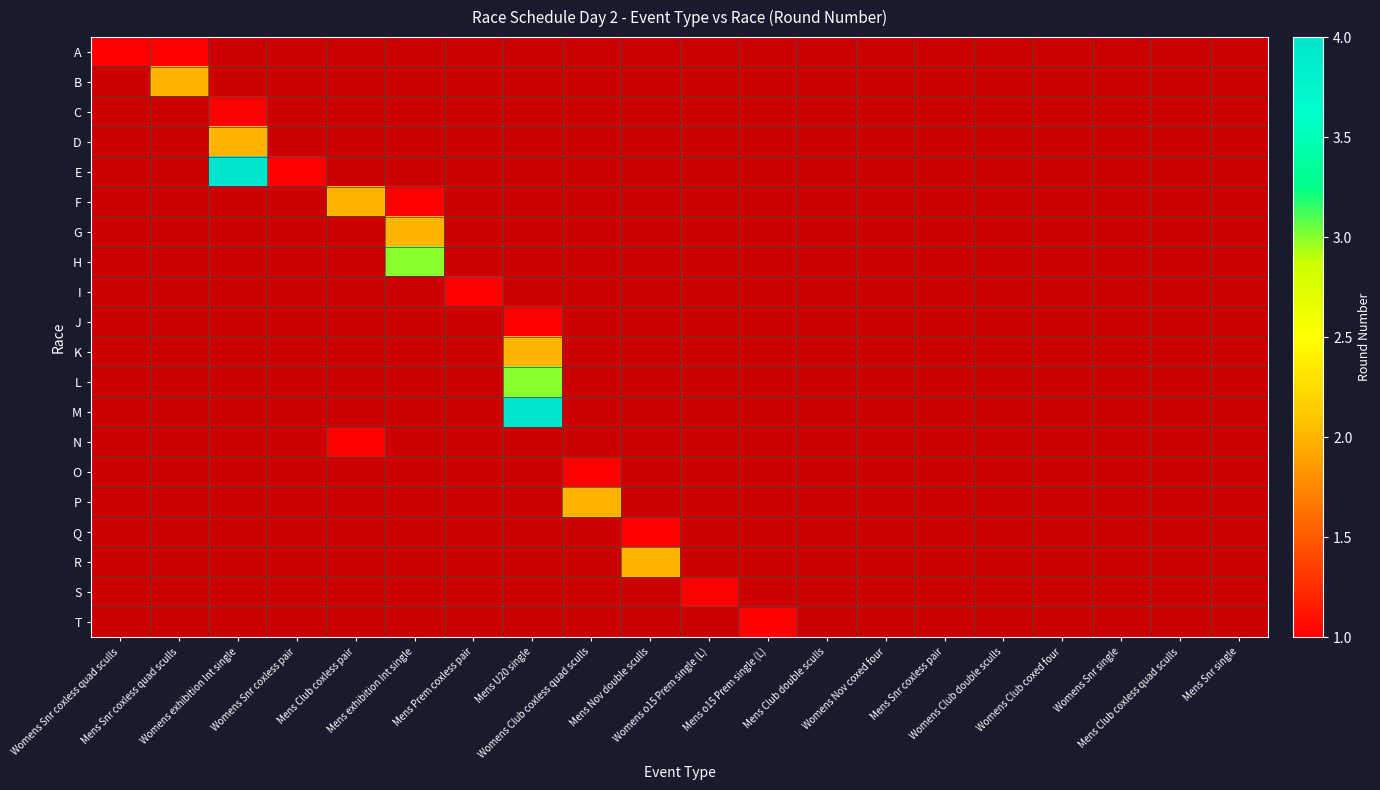

Rank the series at Mens Snr coxless quad sculls from lowest to highest value.

C, D, E, F, G, H, I, J, K, L, M, N, O, P, Q, R, S, T, A, B